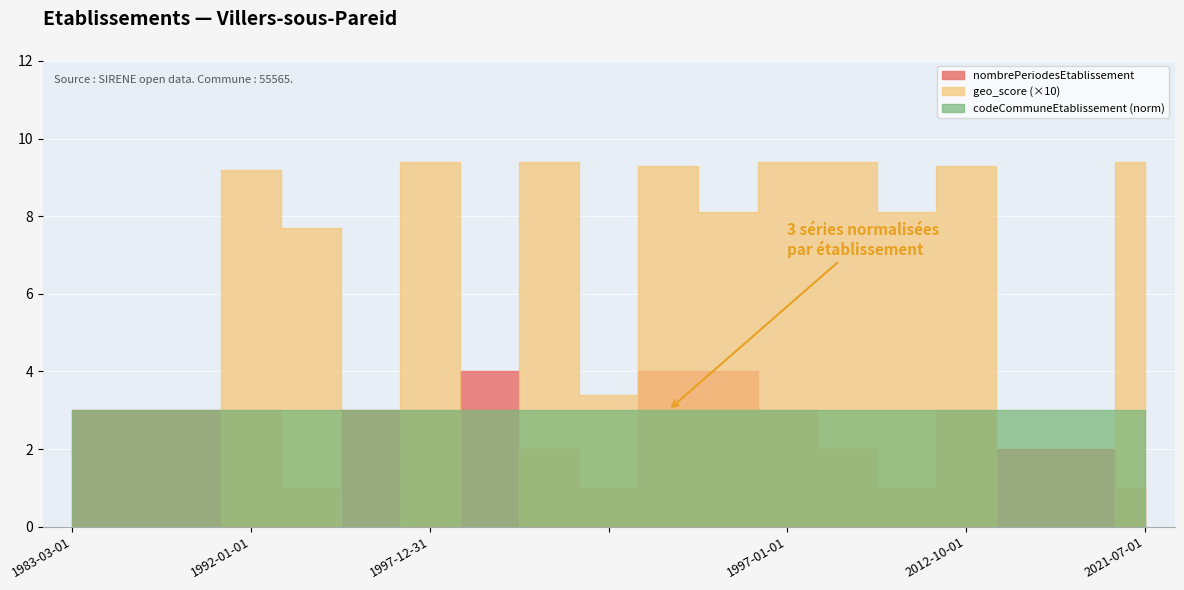

How many distinct data groups are displayed?

3